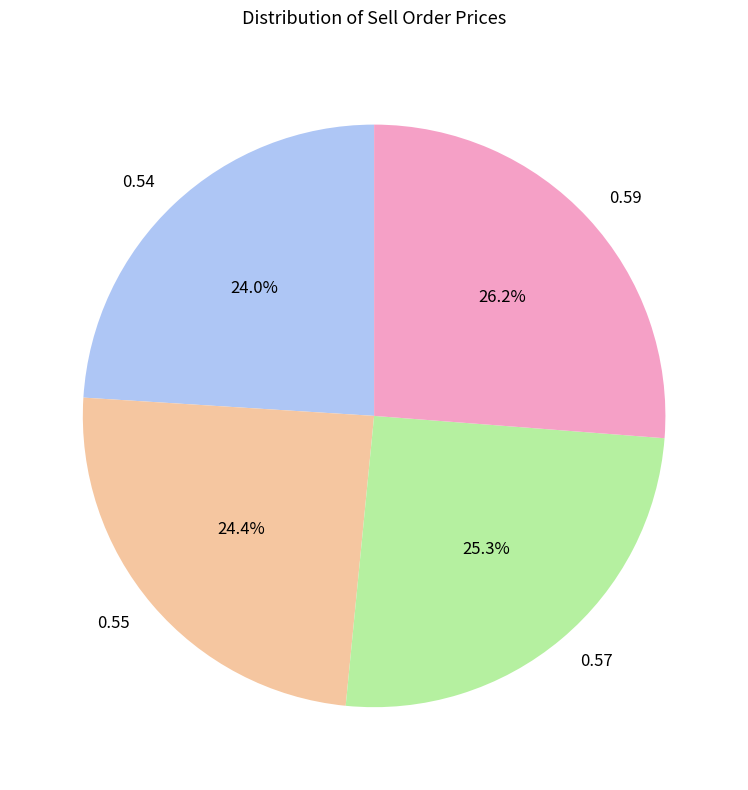

True or false: 0.55 accounts for 16% of the total.

False